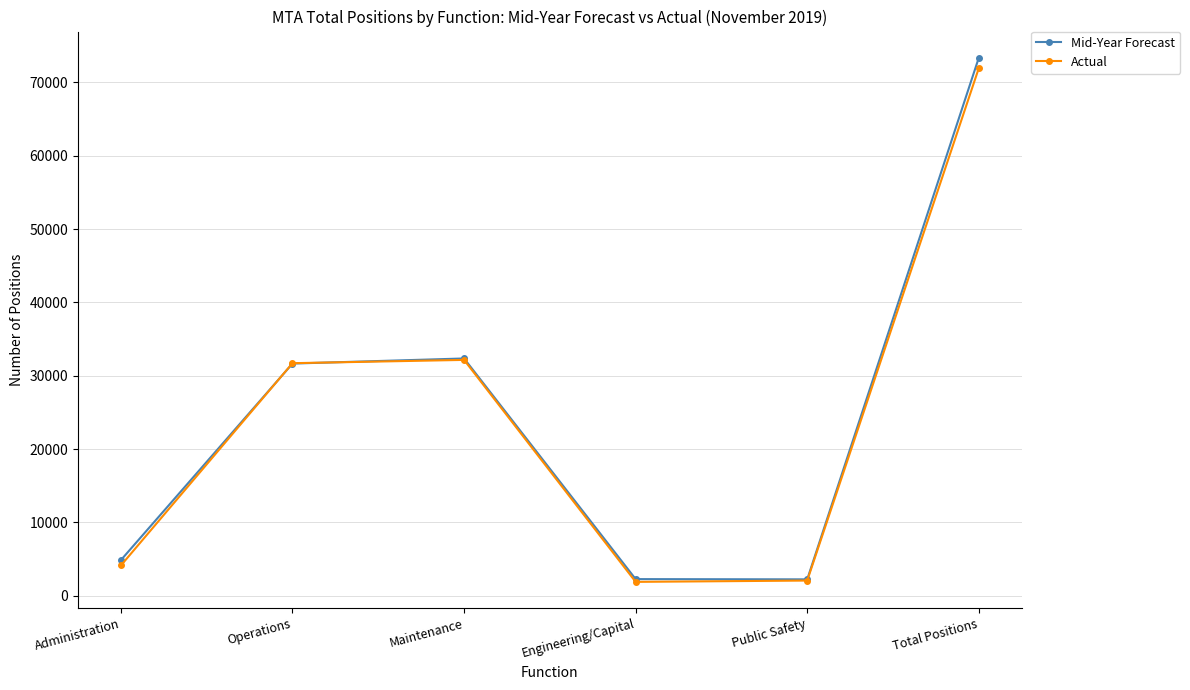

True or false: Mid-Year Forecast has a value of 129344 at Total Positions.

False